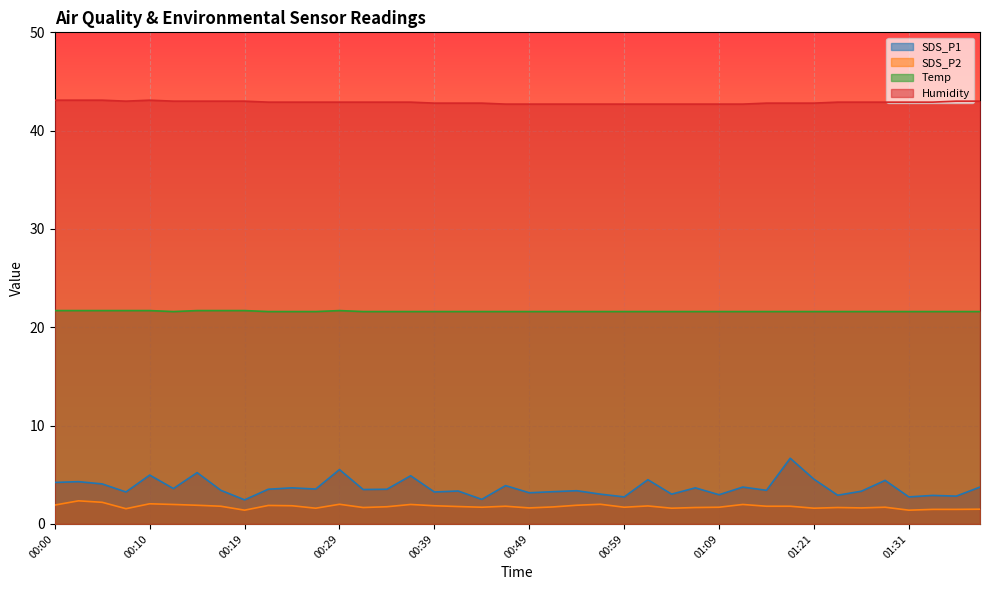

How many distinct data groups are displayed?

4